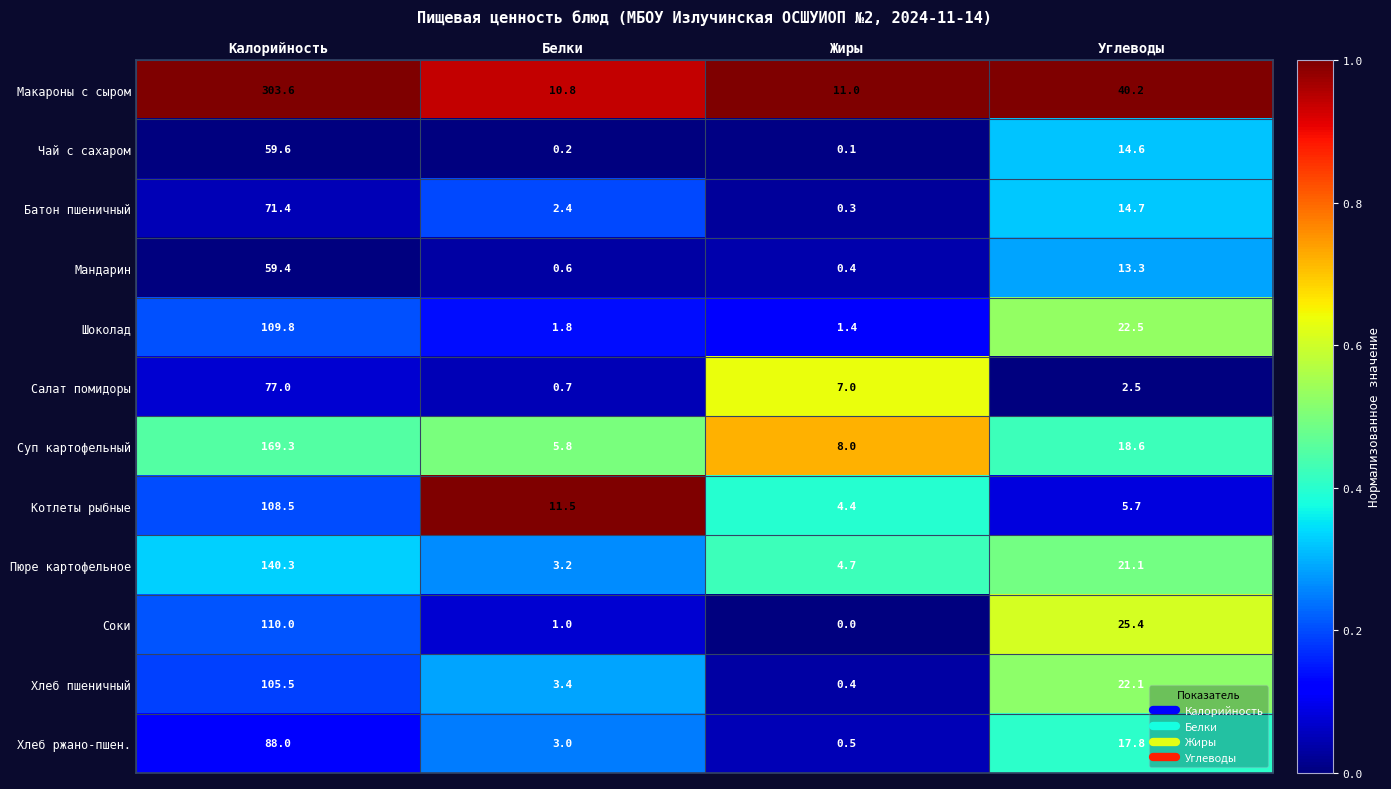

At Углеводы, list the series in order from smallest to largest.

Салат помидоры, Котлеты рыбные, Мандарин, Чай с сахаром, Батон пшеничный, Хлеб ржано-пшен., Суп картофельный, Пюре картофельное, Хлеб пшеничный, Шоколад, Соки, Макароны с сыром